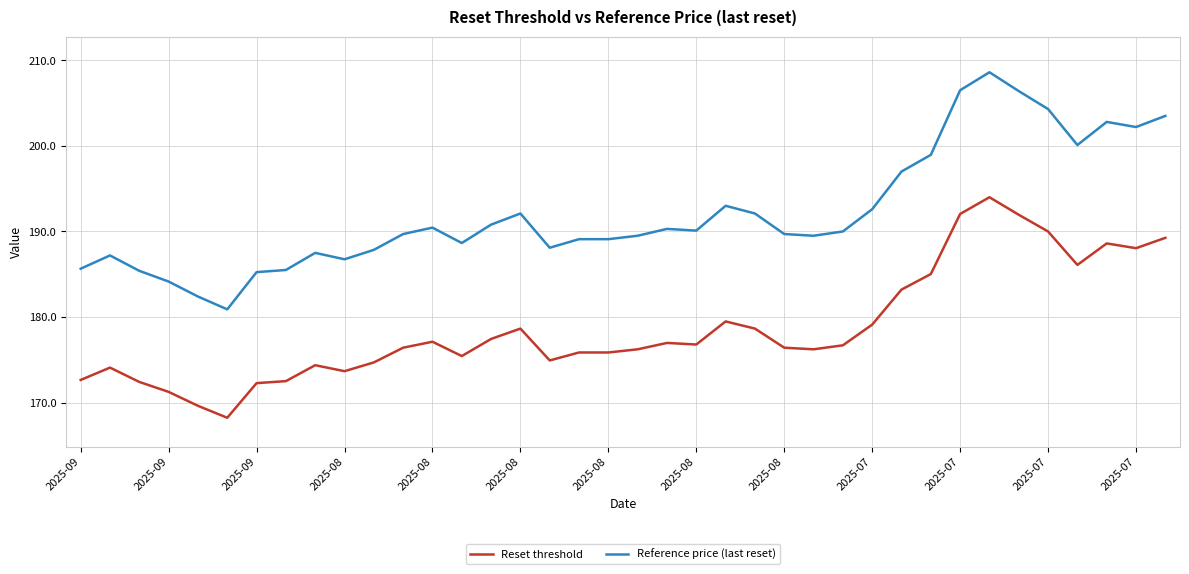

Rank the series by their maximum value, from lowest to highest.

Reset threshold, Reference price (last reset)